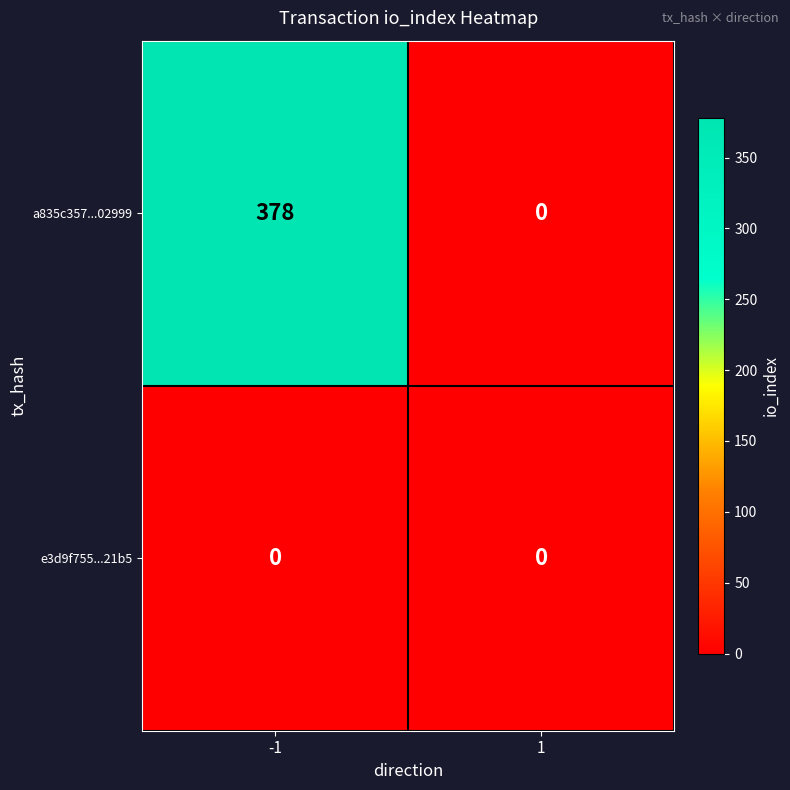

True or false: e3d9f755...21b5 has a value of 0 at -1.

True